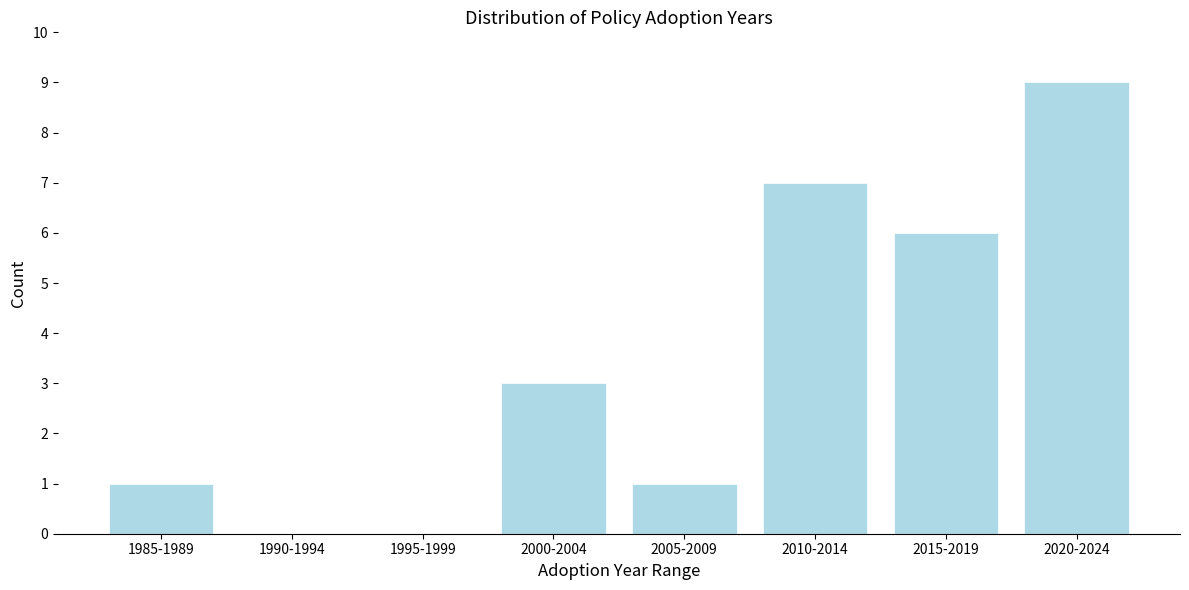

Reading left to right, what are all the values shown in this chart?

1985-1989=1	1990-1994=0	1995-1999=0	2000-2004=3	2005-2009=1	2010-2014=7	2015-2019=6	2020-2024=9